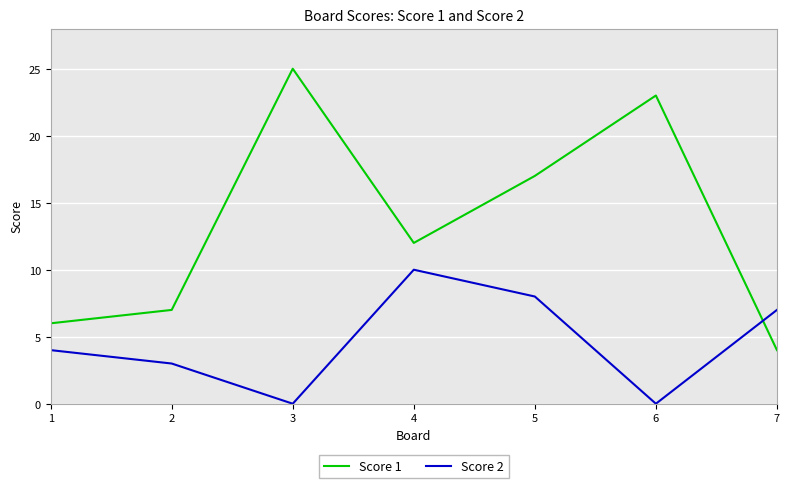

True or false: Score 2 has a value of 7 at 7.

True